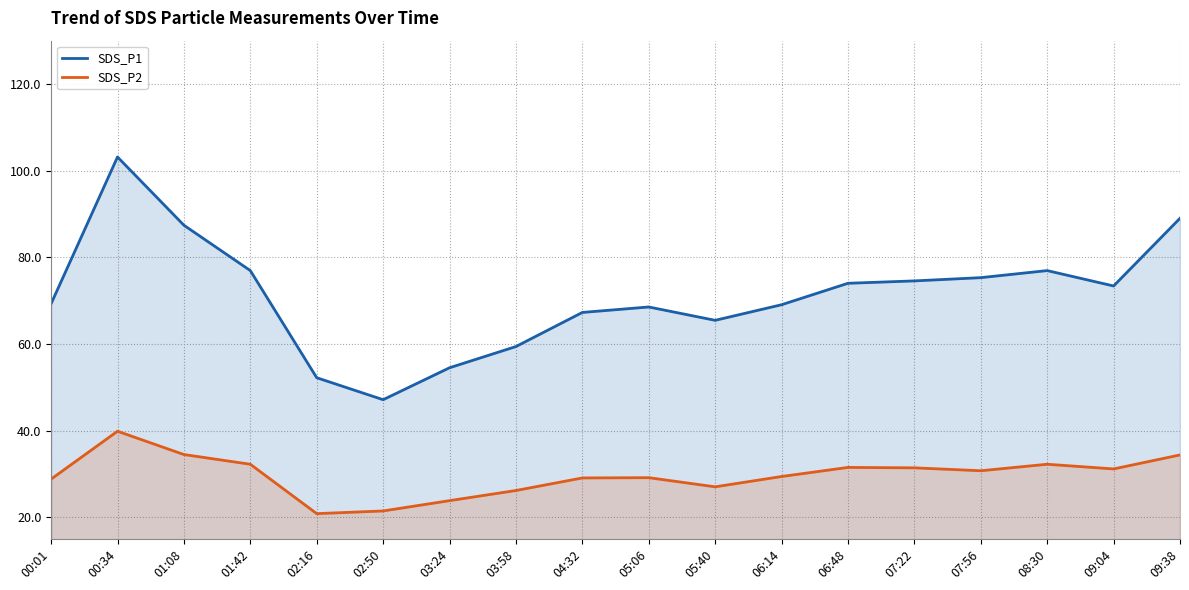

What position from the left is 05:06?

10